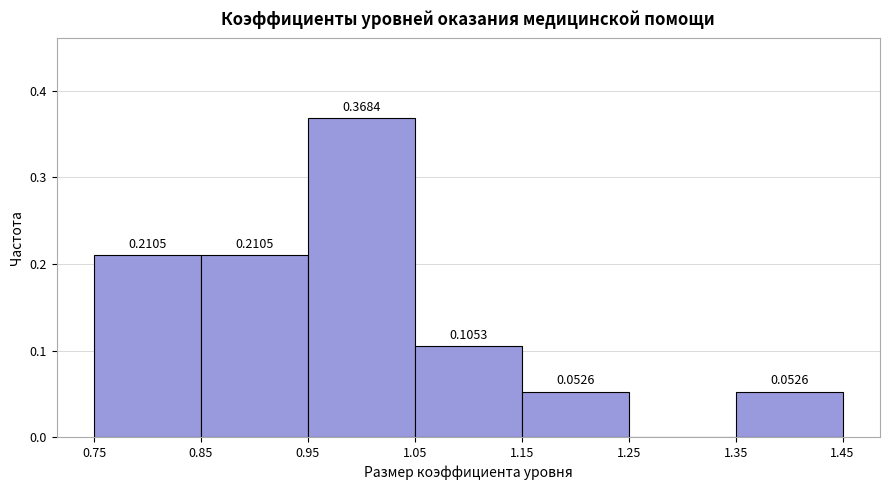

Which range on the x-axis has the tallest bar?

0.95 to 1.05